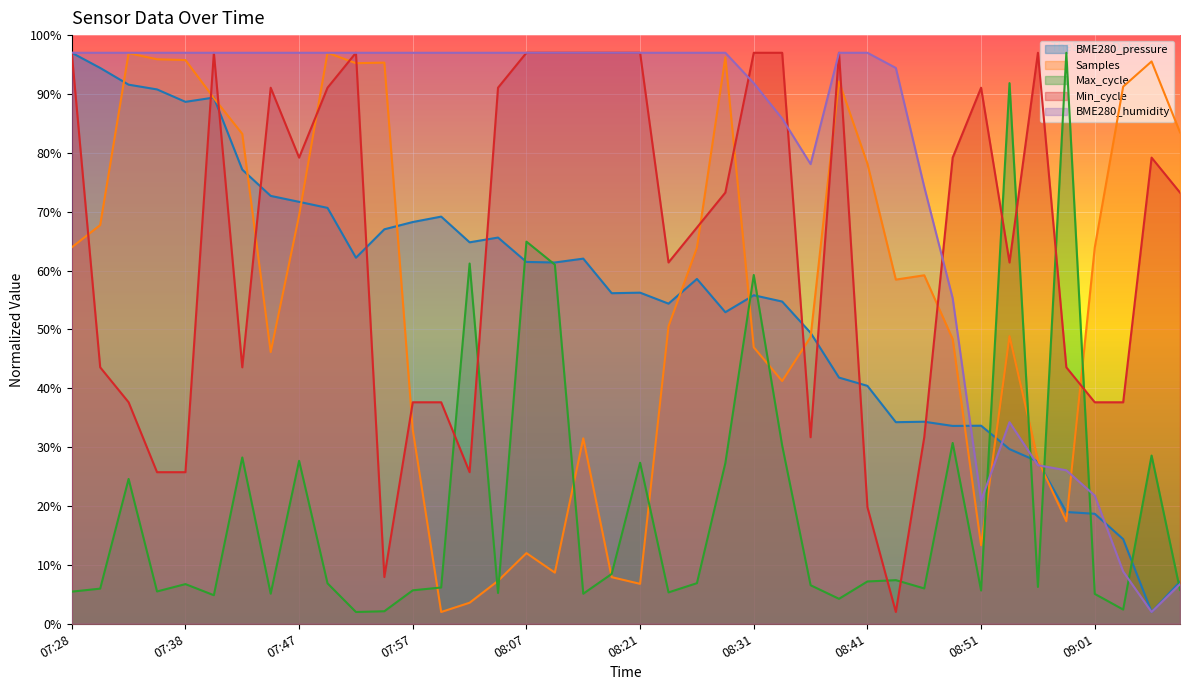

Where do BME280_pressure and Max_cycle first cross each other?

08:05 and 08:07